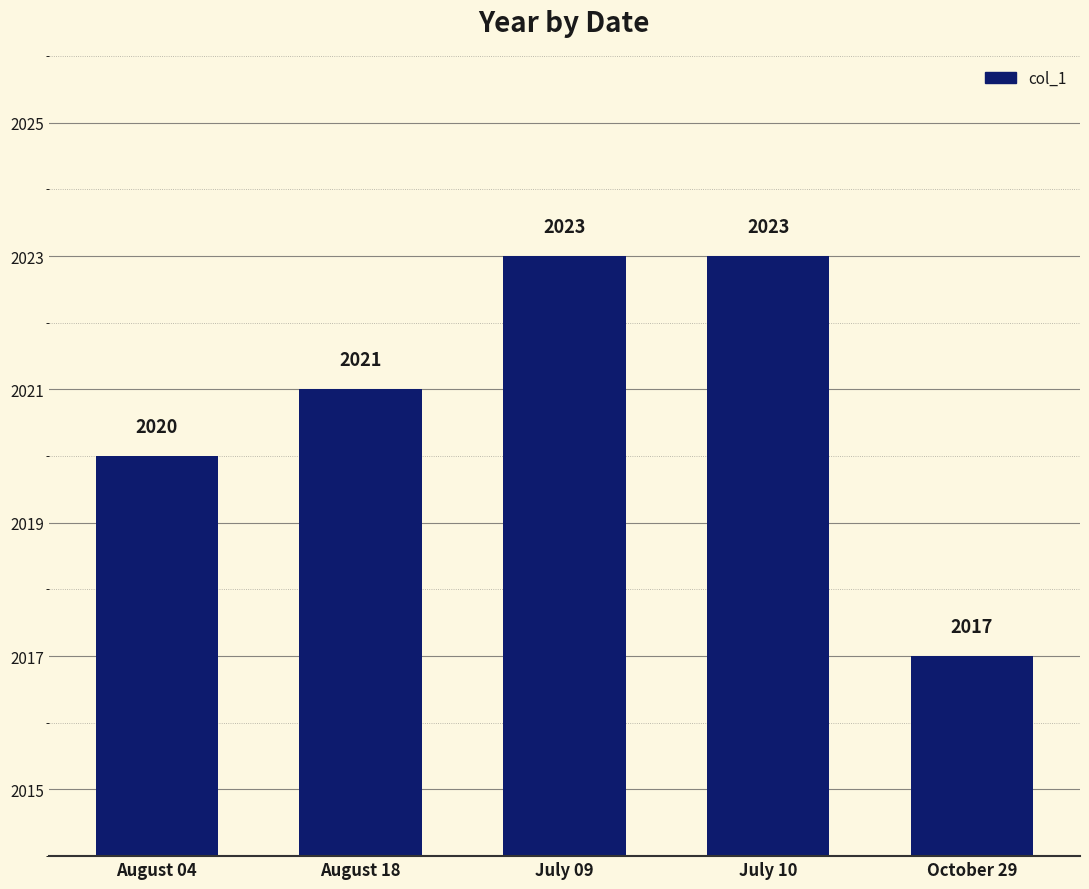

Approximately how many times larger is the value at August 18 compared to July 09?

1.0